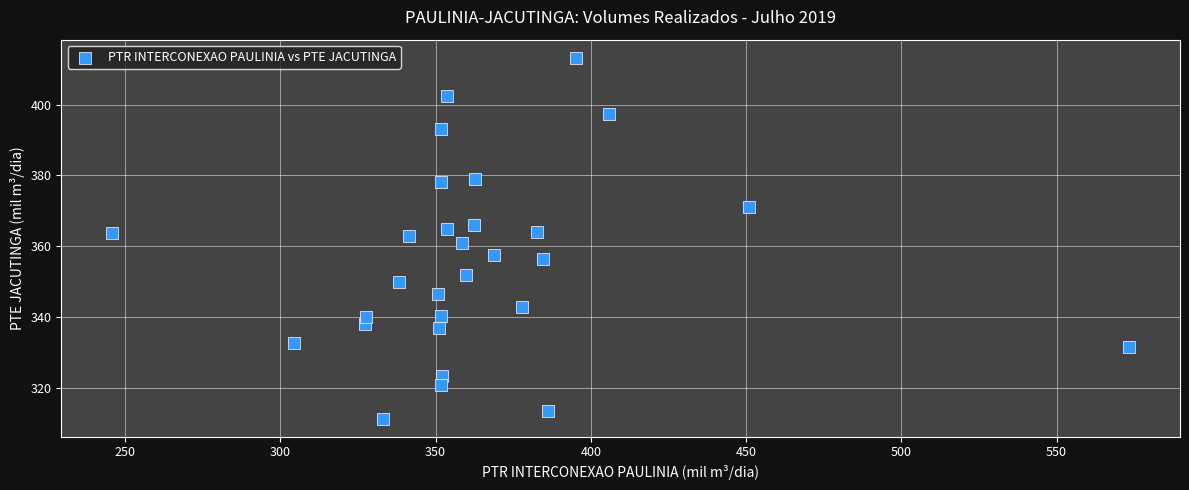

What is the range of X values (max minus min)?

327.5